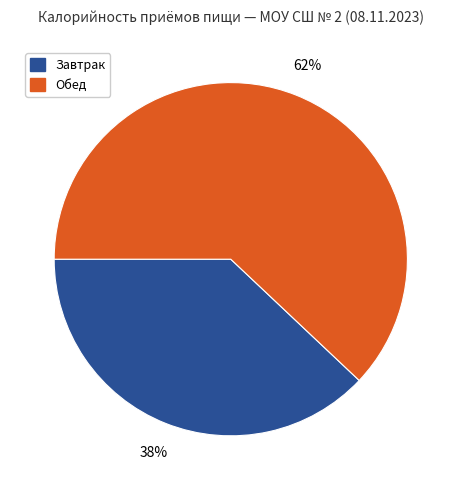

Is the sum of Обед and Завтрак greater than half?

Yes